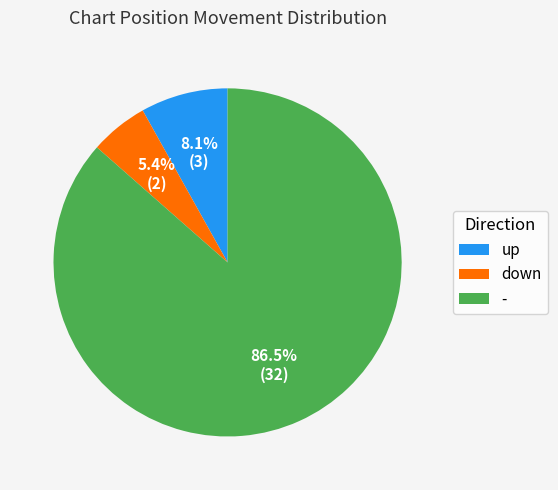

Does down account for over 50% of the chart?

No